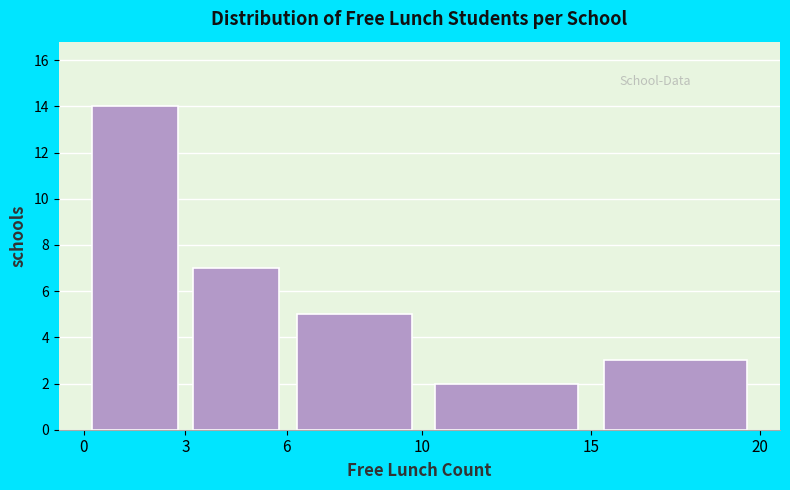

Reading left to right, list every bar in this chart as the range it spans on the x-axis followed by its height. The values are not printed on the chart, so give them approximately, as read against the axis.

0 to 3: 14
3 to 6: 7
6 to 10: 5
10 to 15: 2
15 to 20: 3